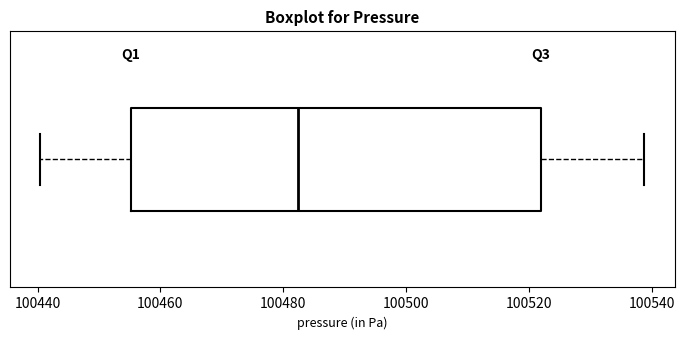

Read this box plot against the x-axis: the position of the median line, the range covered by the box, and the ends of both whiskers. The values are not printed on the chart, so give them approximately, as read against the axis.

median 100482, box 100456 to 100522, whiskers 100440 to 100538